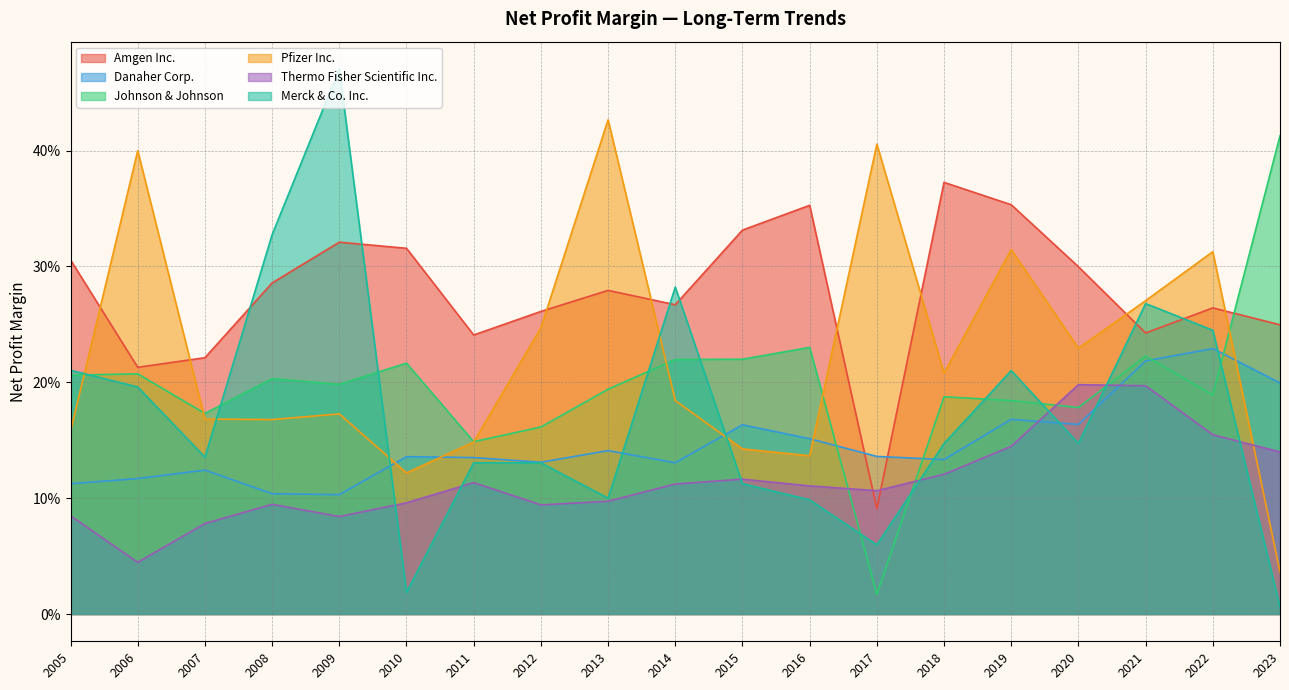

Read the Danaher Corp. value at 2008.

0.1